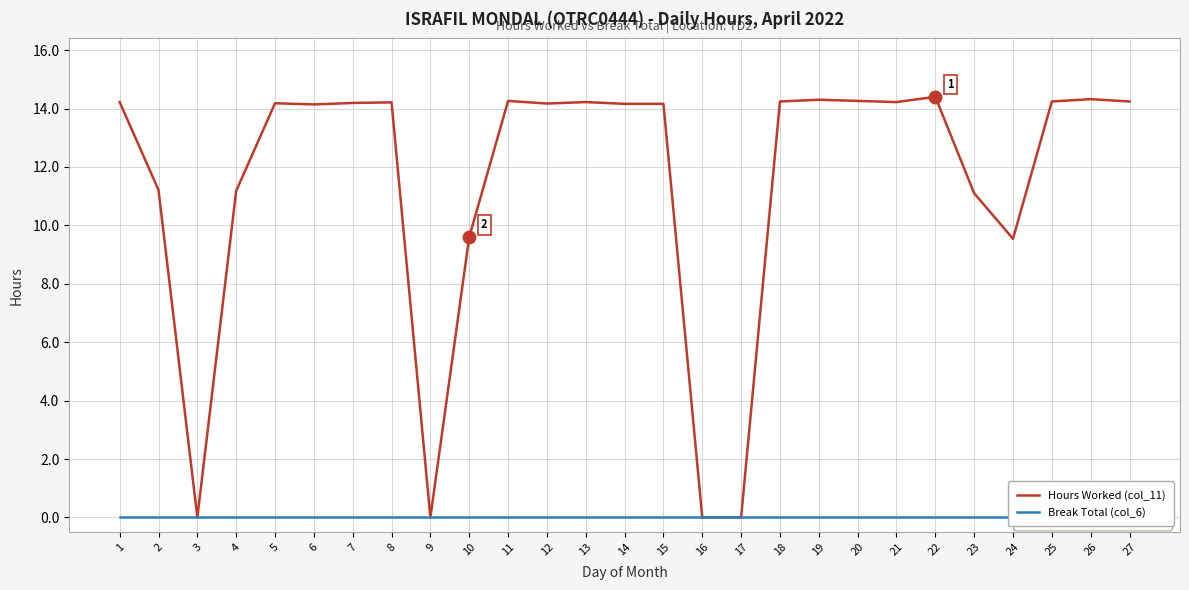

True or false: Break Total (col_6) and Hours Worked (col_11) cross at least once.

False